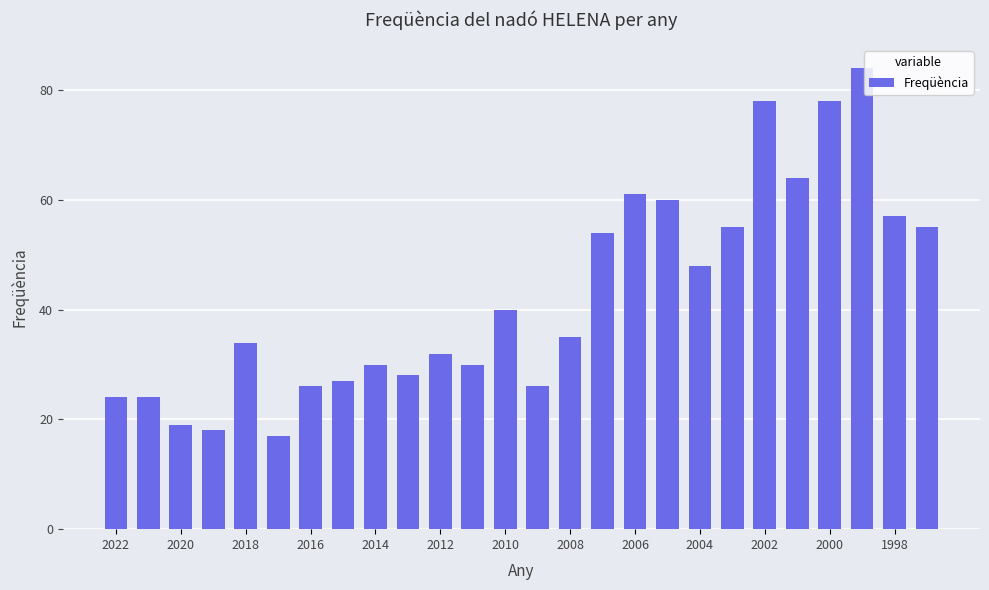

What is the minimum value shown in the chart?

17